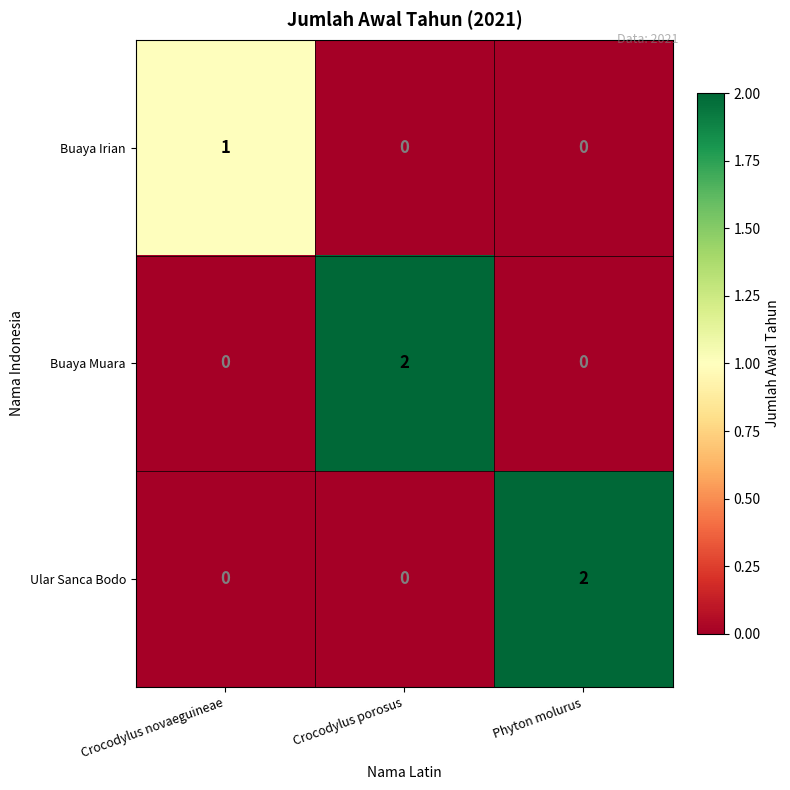

The value of Buaya Irian at Phyton molurus is -1. True or false?

False